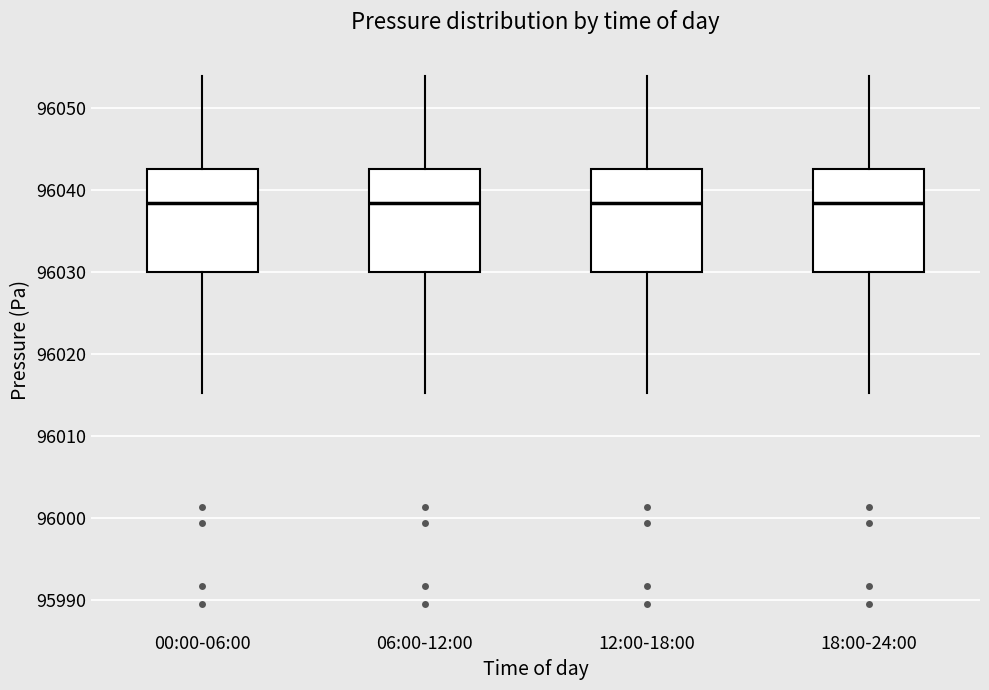

Where does the median line of the box for 18:00-24:00 sit on the y-axis? The values are not printed on the chart, so give them approximately, as read against the axis.

96038